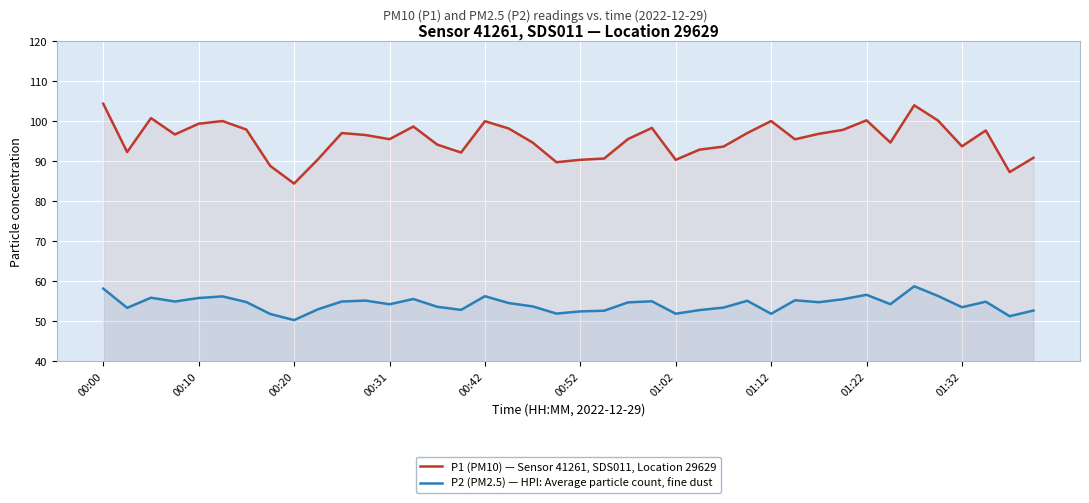

Which series has the largest total across all categories?

P1 (PM10) — Sensor 41261, SDS011, Location 29629